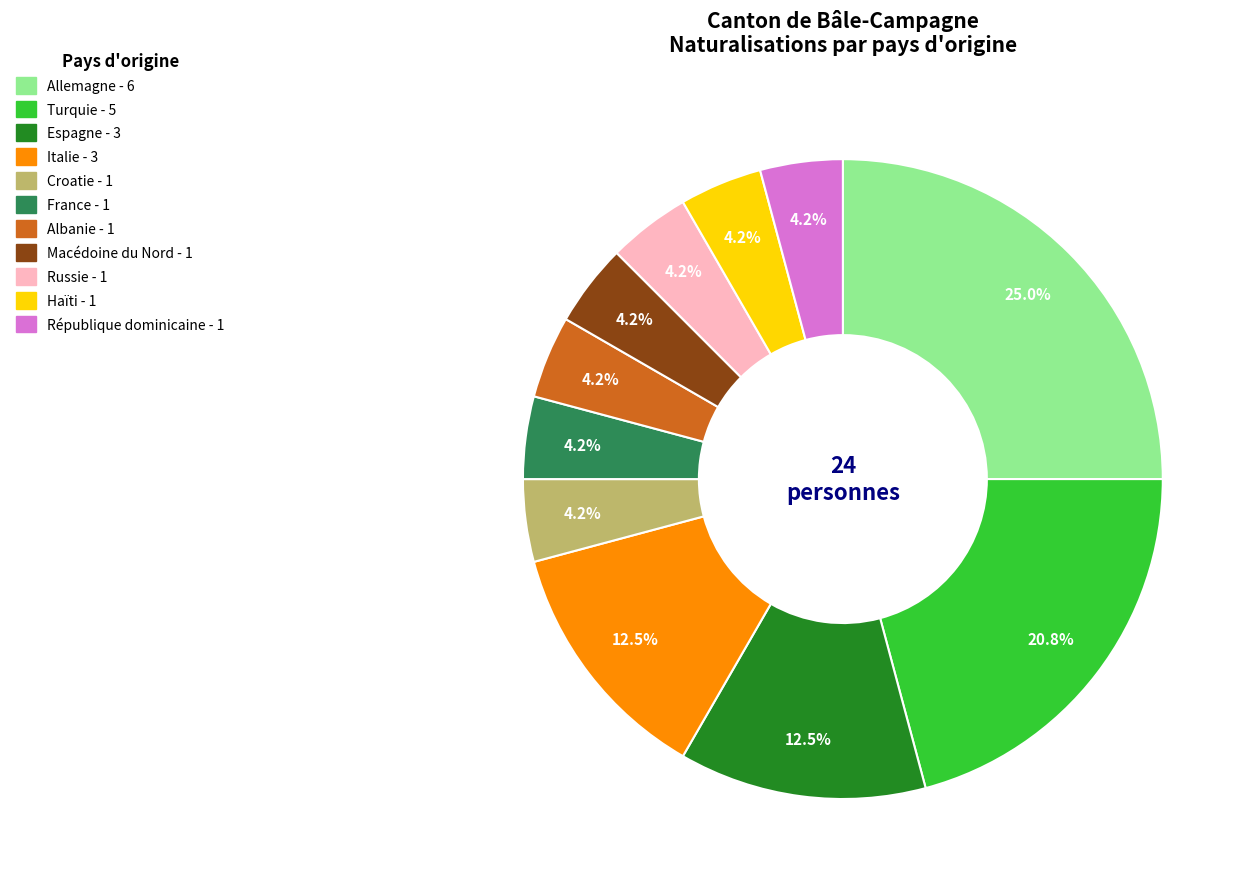

To the nearest percent, what is the combined percentage of France and Albanie?

8%